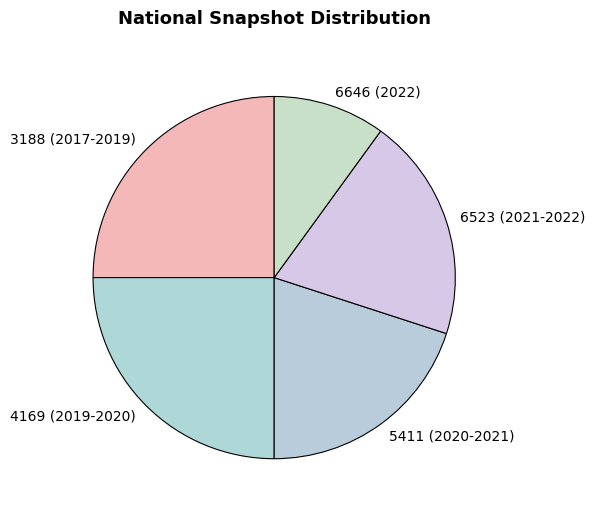

Which category has the smallest portion of the pie?

6646 (2022)